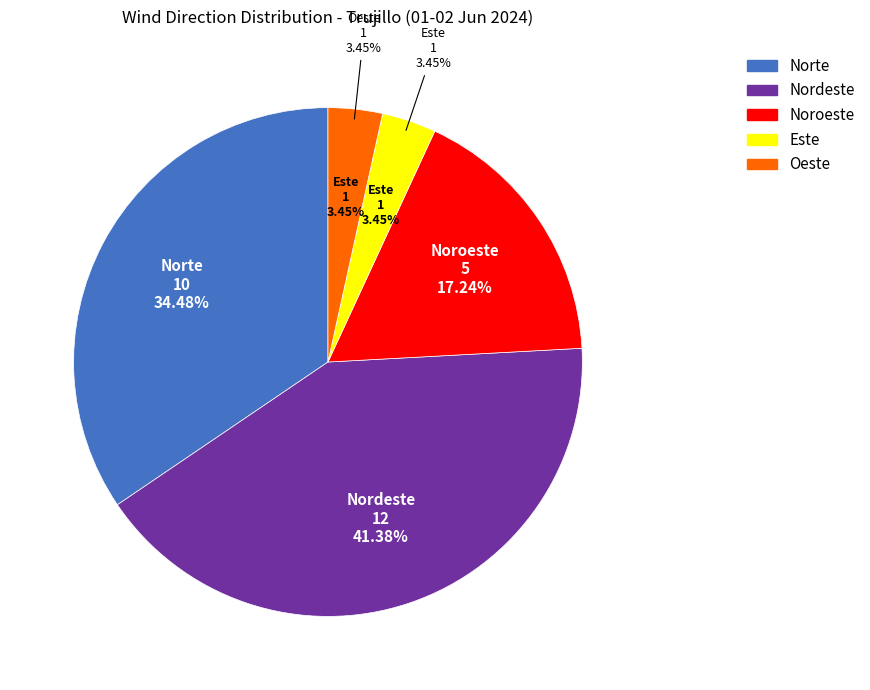

Does Noroeste account for over 50% of the chart?

No